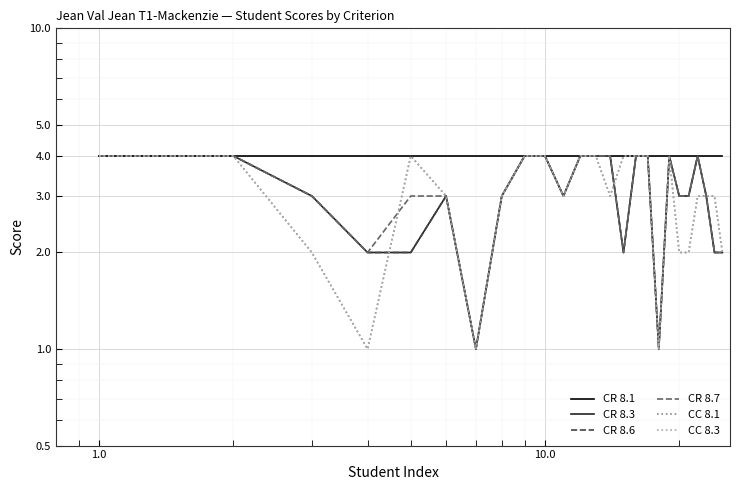

What is the minimum value shown in the chart?

1